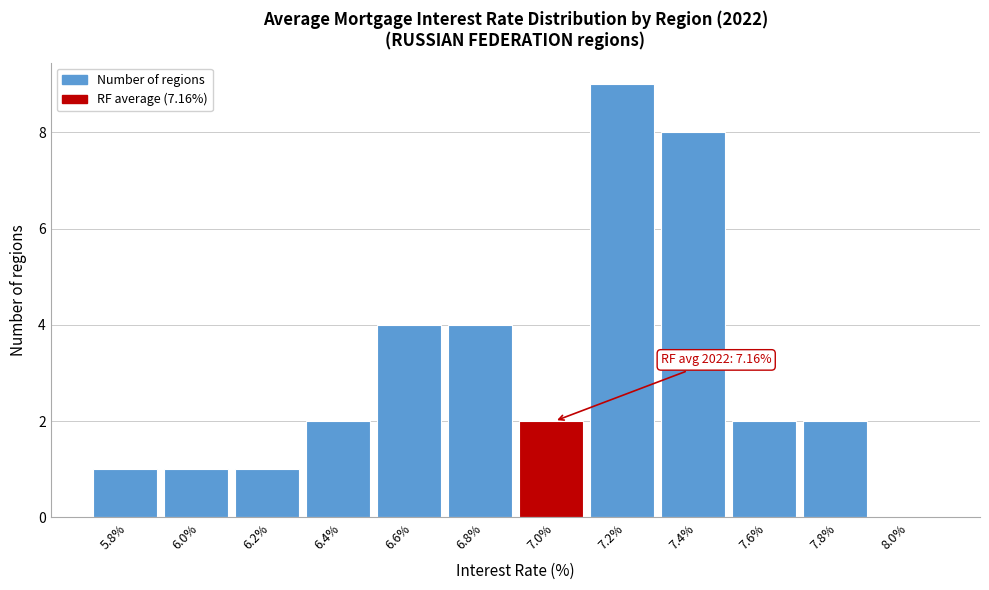

Reading left to right, transcribe all the data shown in this chart.

5.8%=1	6.0%=1	6.2%=1	6.4%=2	6.6%=4	6.8%=4	7.0%=2	7.2%=9	7.4%=8	7.6%=2	7.8%=2	8.0%=0